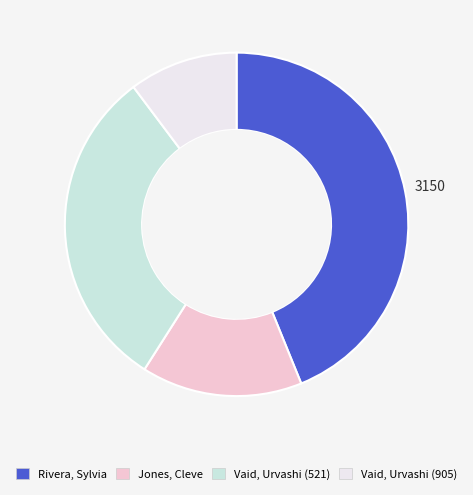

True or false: Vaid, Urvashi (905) accounts for 20% of the total.

False